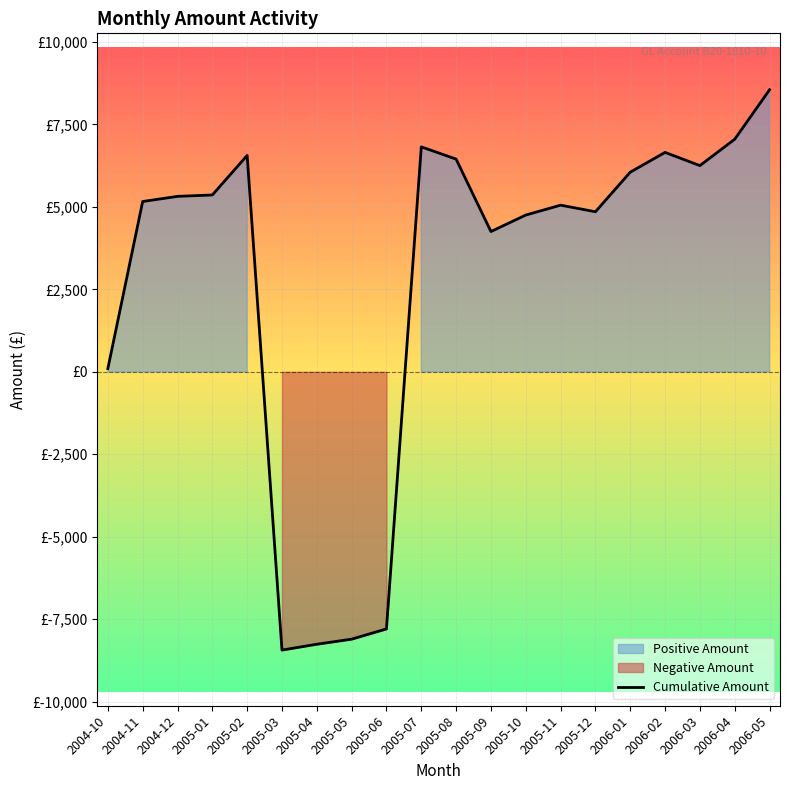

Reading right to left, transcribe all the data shown in this chart.

2006-05=8553.6	2006-04=7053.6	2006-03=6253.6	2006-02=6653.6	2006-01=6053.6	2005-12=4853.6	2005-11=5053.6	2005-10=4753.6	2005-09=4253.6	2005-08=6450.6	2005-07=6821.4	2005-06=-7797.8	2005-05=-8107.7	2005-04=-8261.8	2005-03=-8438.8	2005-02=6561.2	2005-01=5362.2	2004-12=5320.4	2004-11=5164.0	2004-10=98.7